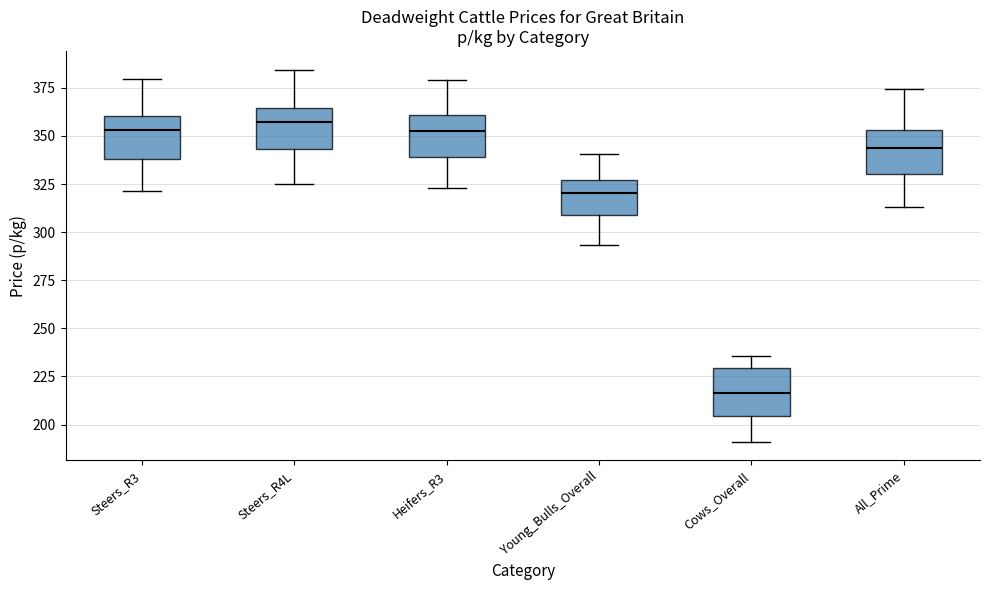

Reading left to right, read every box against the y-axis: the position of its median line, the range the box covers, and the ends of its whiskers. The values are not printed on the chart, so give them approximately, as read against the axis.

Steers_R3: median 355, box 340 to 360, whiskers 320 to 380
Steers_R4L: median 355, box 345 to 365, whiskers 325 to 385
Heifers_R3: median 355, box 340 to 360, whiskers 325 to 380
Young_Bulls_Overall: median 320, box 310 to 325, whiskers 295 to 340
Cows_Overall: median 215, box 205 to 230, whiskers 190 to 235
All_Prime: median 345, box 330 to 355, whiskers 315 to 375